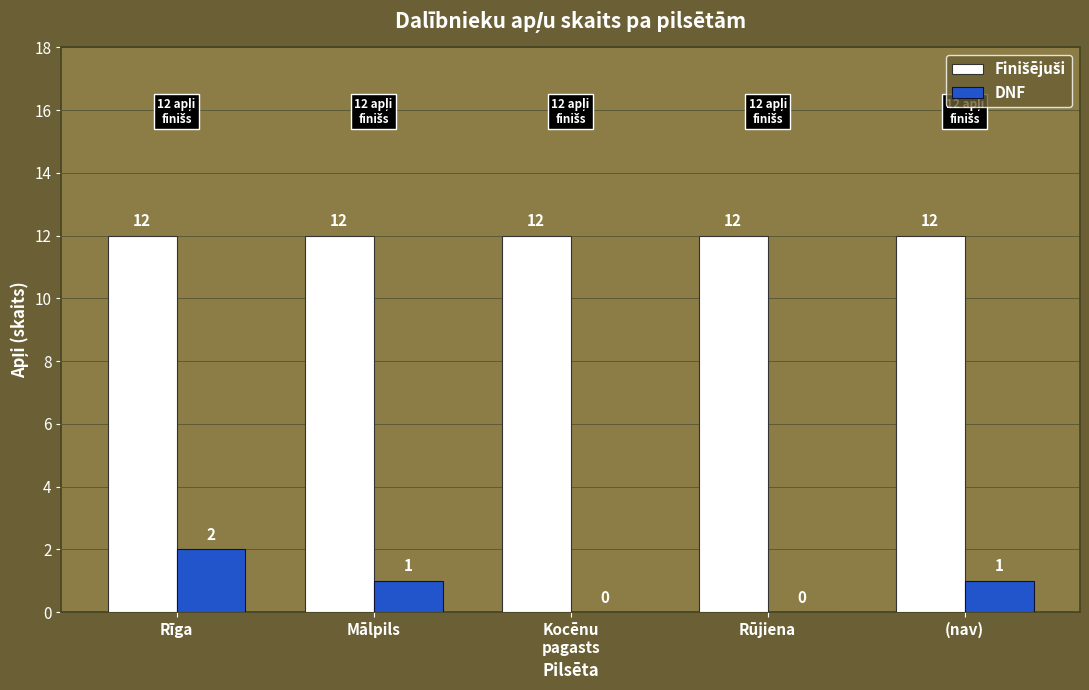

At which label does DNF first exceed 1?

Rīga